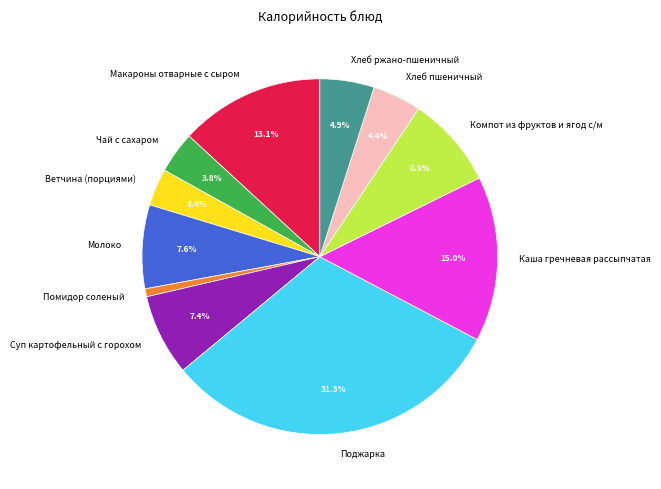

Do Ветчина (порциями) and Хлеб пшеничный together represent more than half of the pie?

No